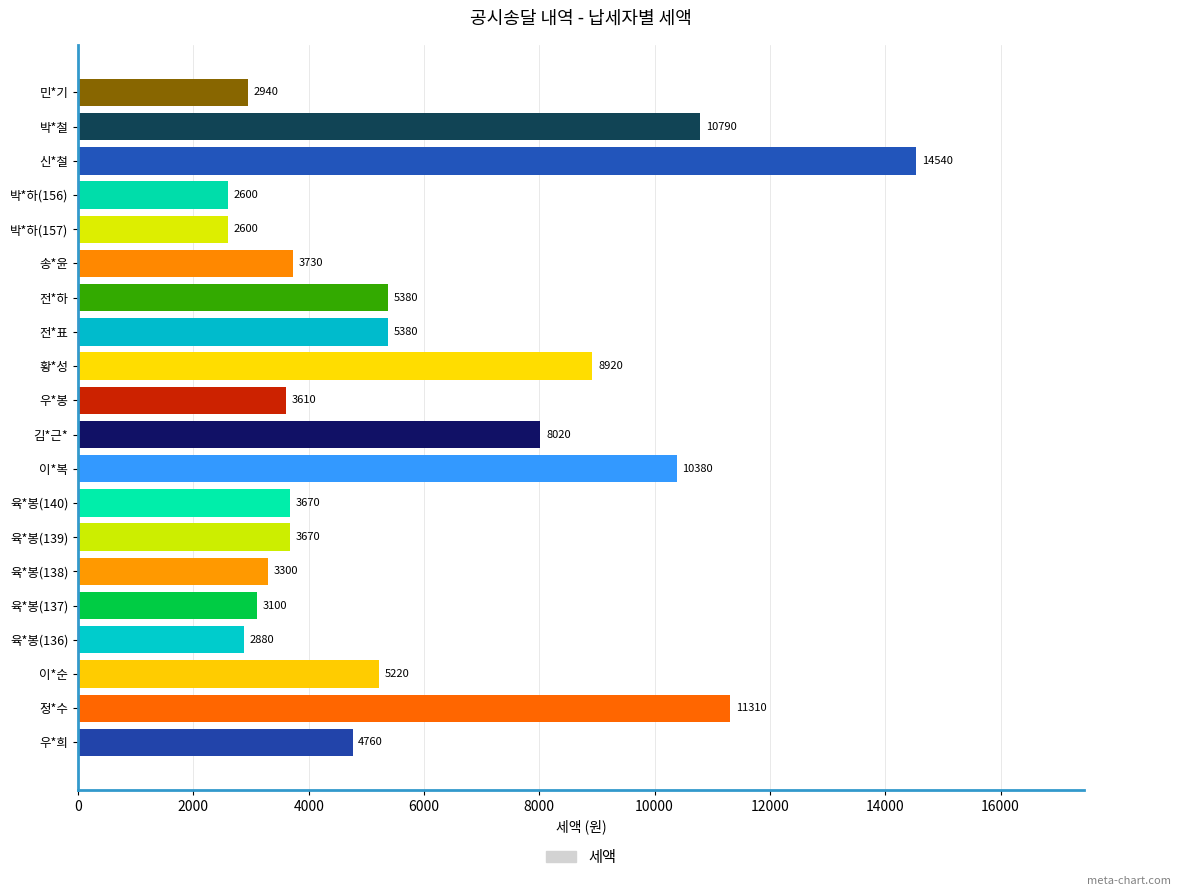

Where is the data nearest to the value 8570?

황*성